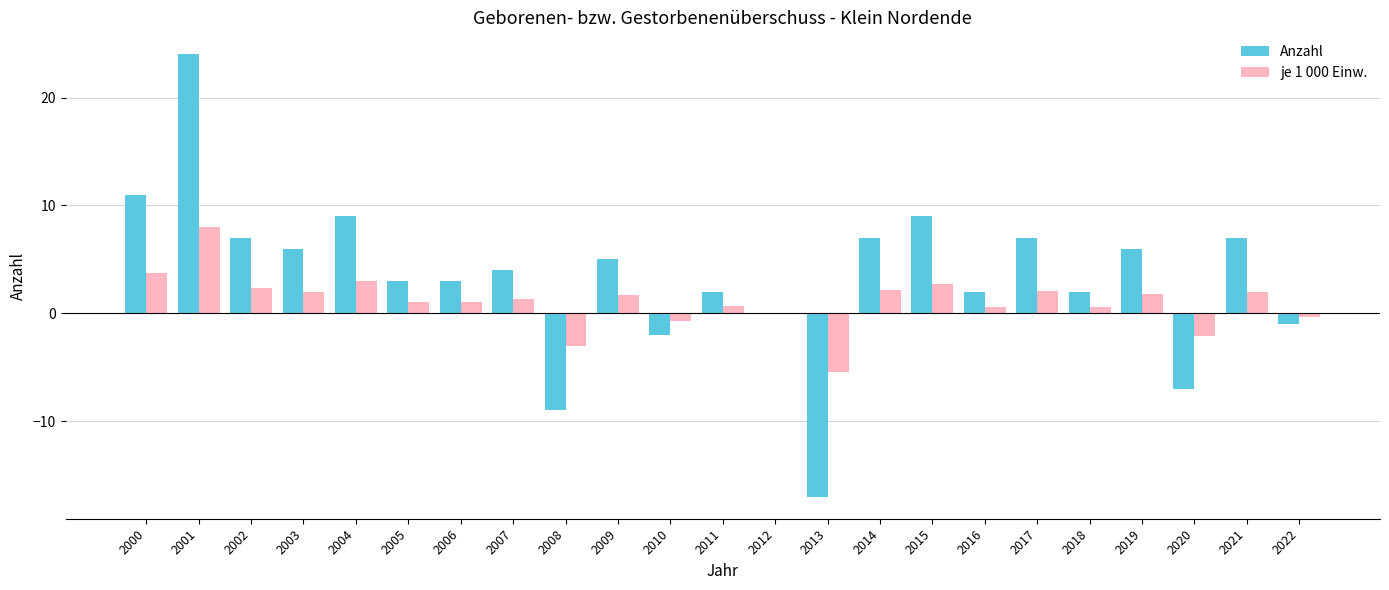

True or false: Anzahl has a value of 14.6 at 2004.

False